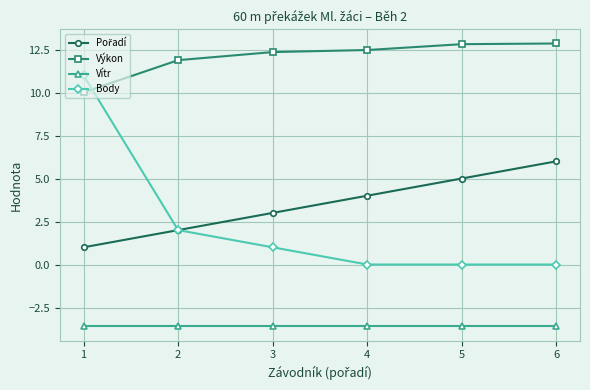

True or false: Vítr and Výkon cross at least once.

False